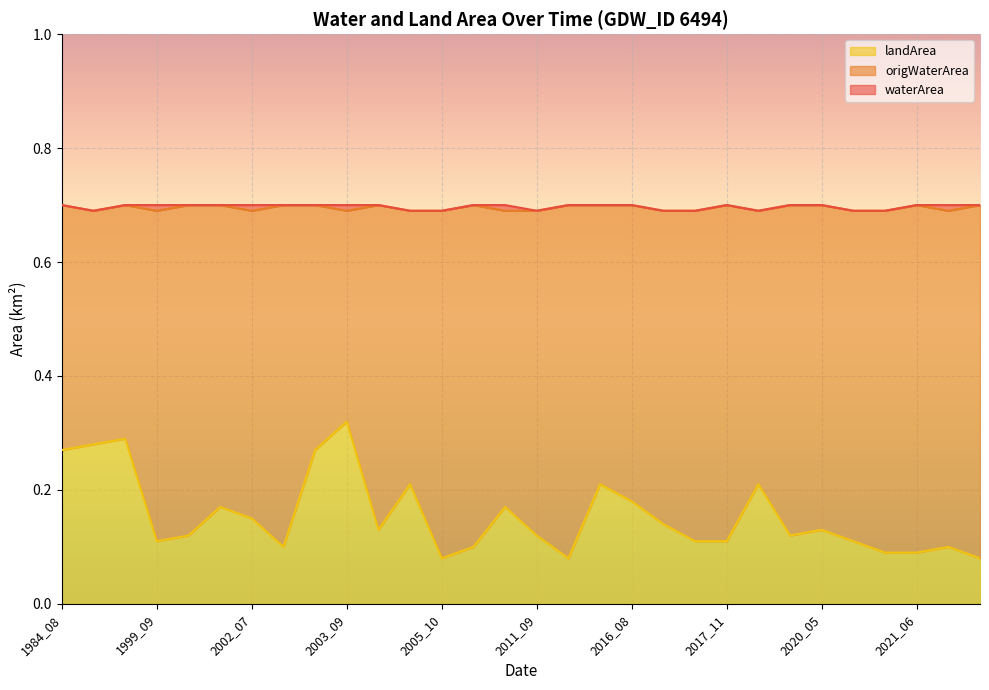

At which label does landArea reach its peak?

2003_09